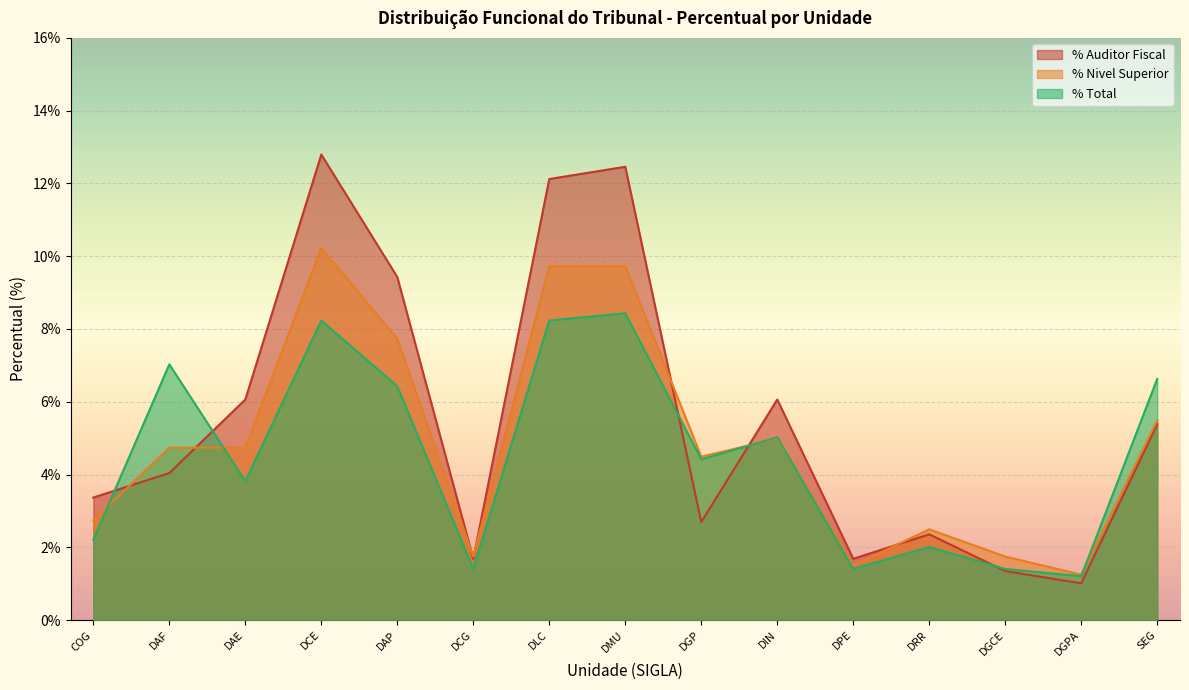

What is the maximum value shown in the chart?

12.8